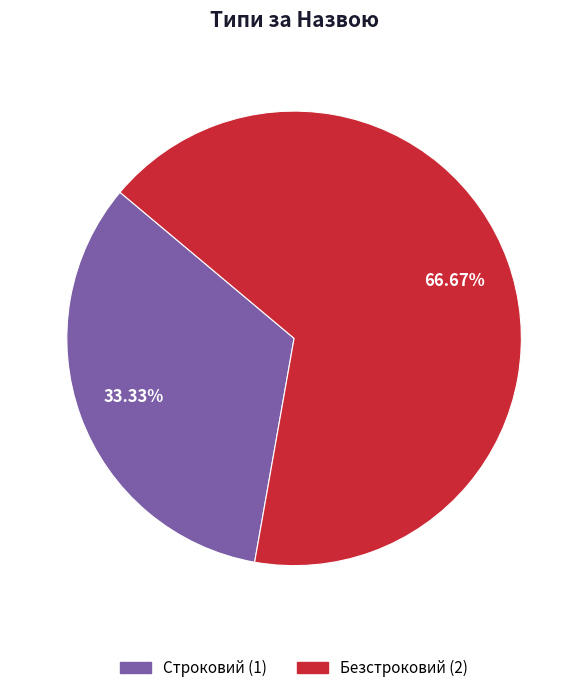

How much of the chart is everything except Строковий?

66.7%